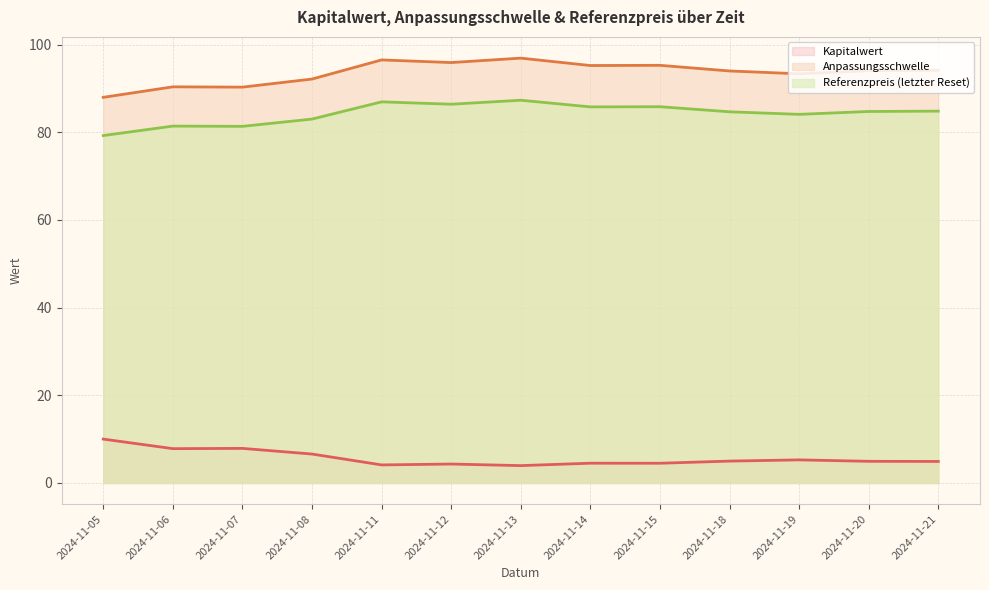

How many values in the Referenzpreis (letzter Reset) series are below 84?

4